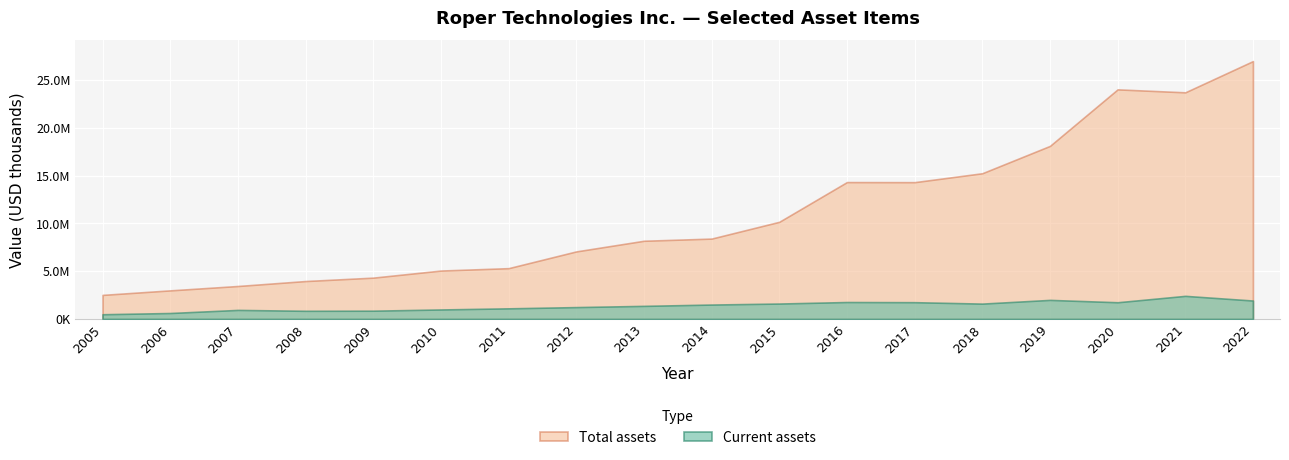

What is the sum of the Total assets values at 2018 and 2011?

20568917